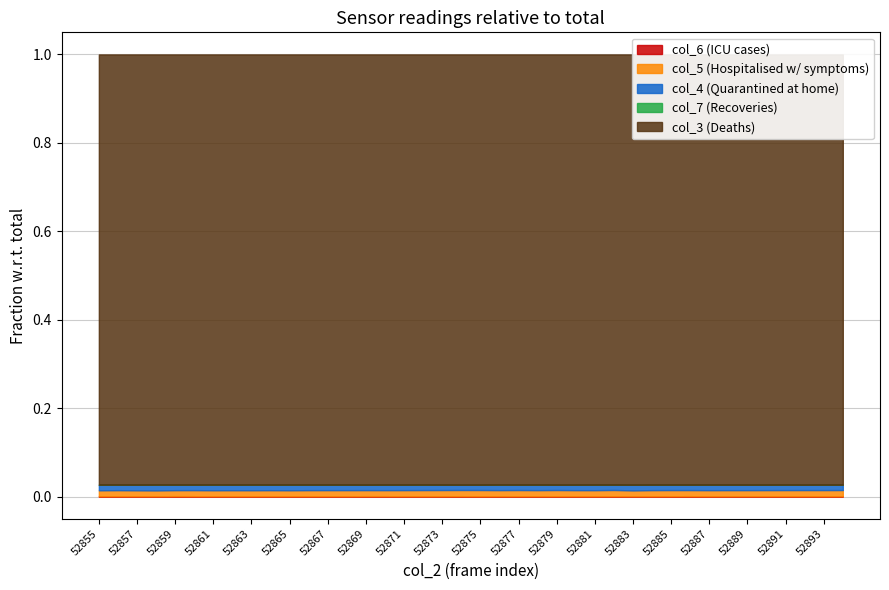

True or false: col_7 and col_5 cross at least once.

False